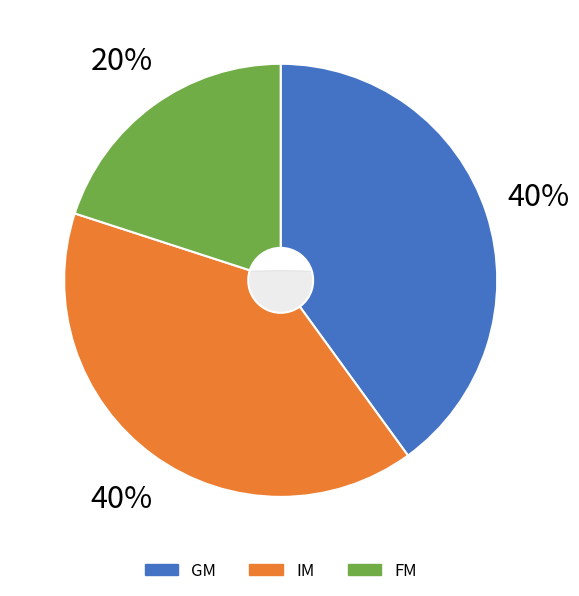

Does FM represent more than half of the total?

No